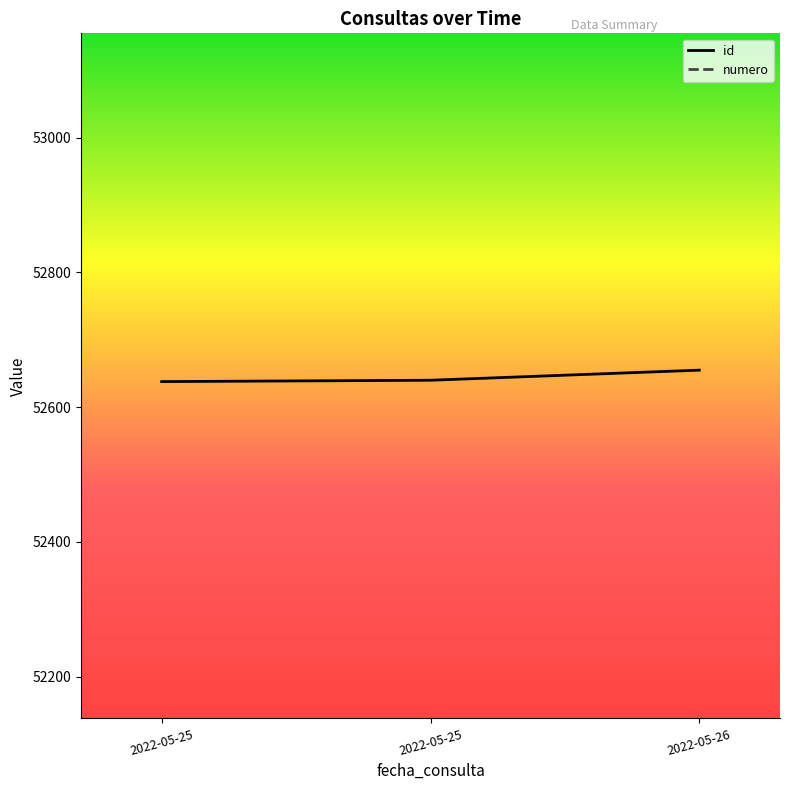

Reading right to left, extract all data points from this chart.

id: 52655	52640	52638
numero: 82600	72600	62600